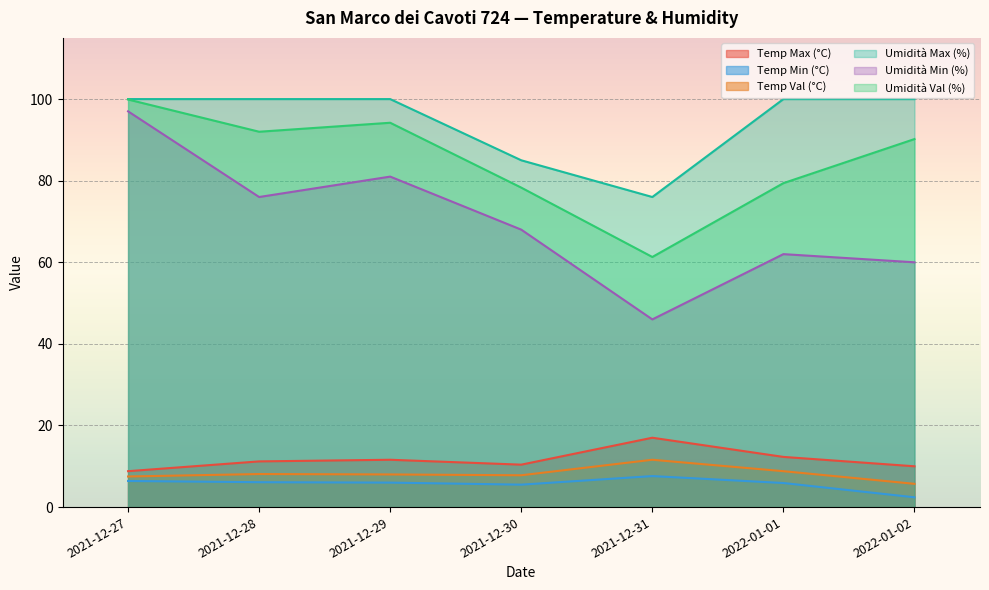

Does the chart display data point markers on the line(s)?

No